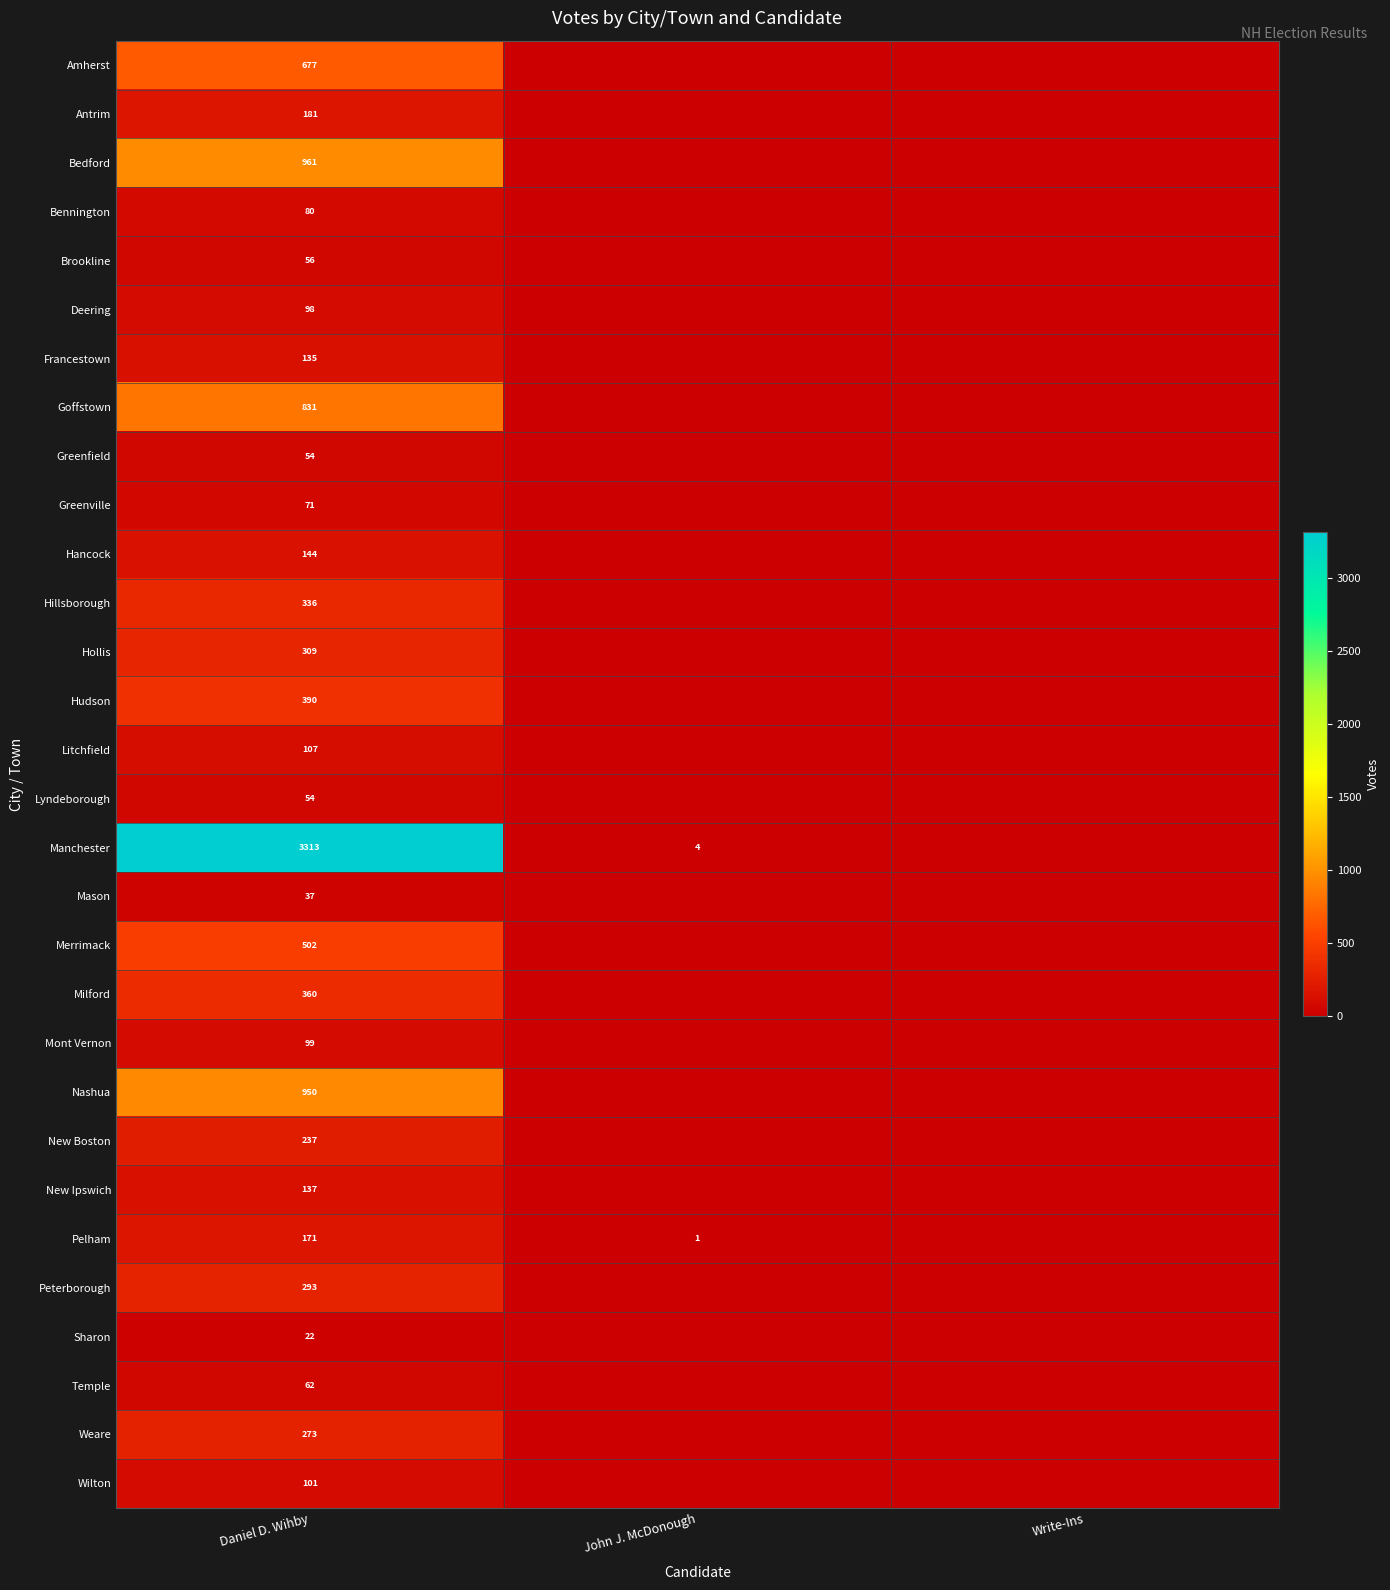

True or false: Hollis has a value of 517 at Daniel D. Wihby.

False